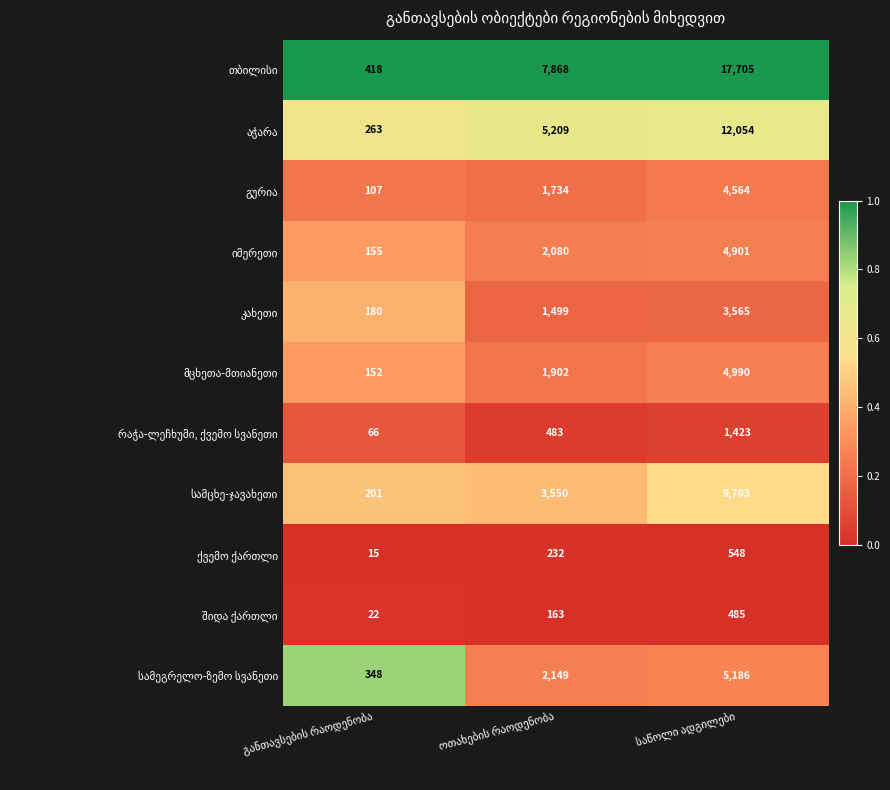

What is the smallest value displayed?

15